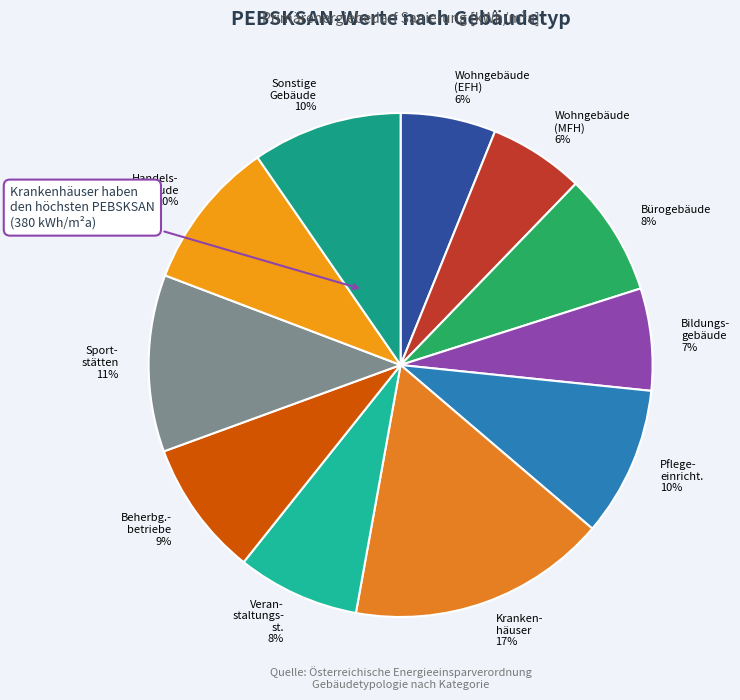

How many slices are in this pie chart?

11